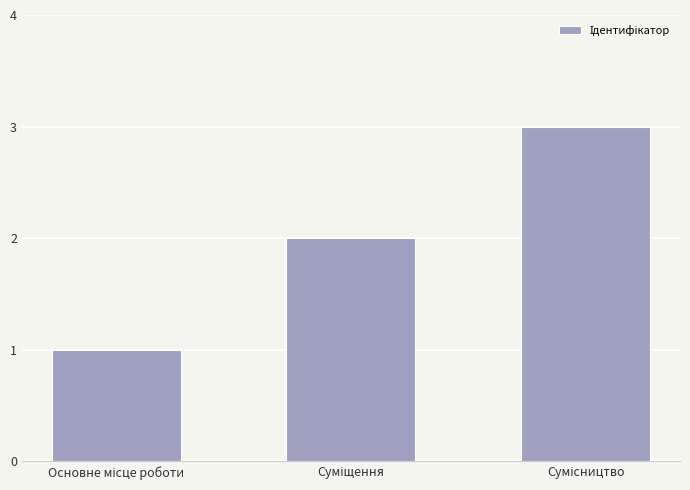

Does the chart contain stacked bars?

No